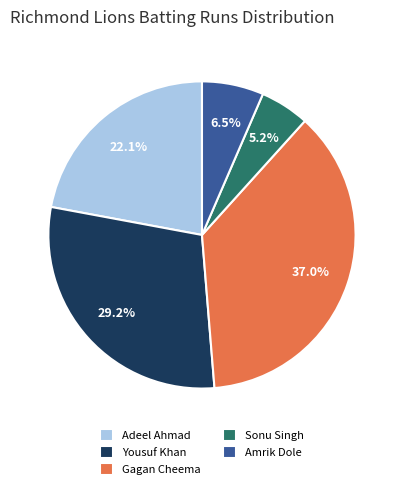

How many slices are in this pie chart?

5